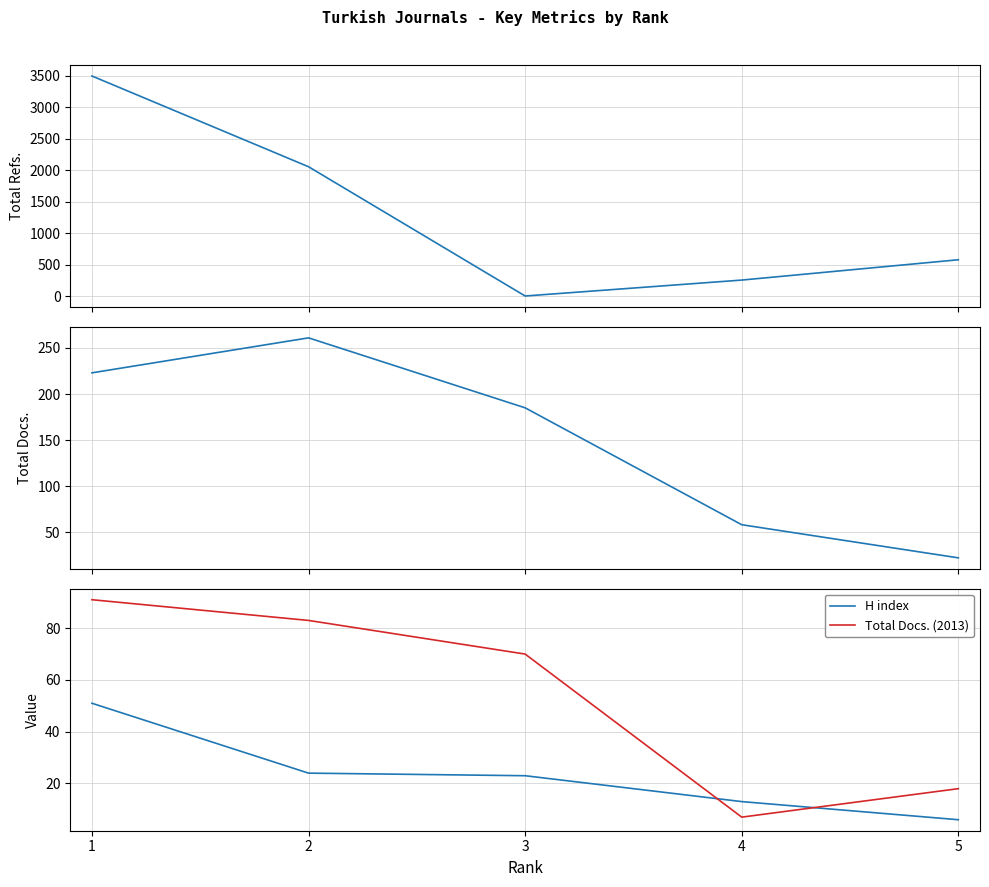

How many distinct data groups are displayed?

4